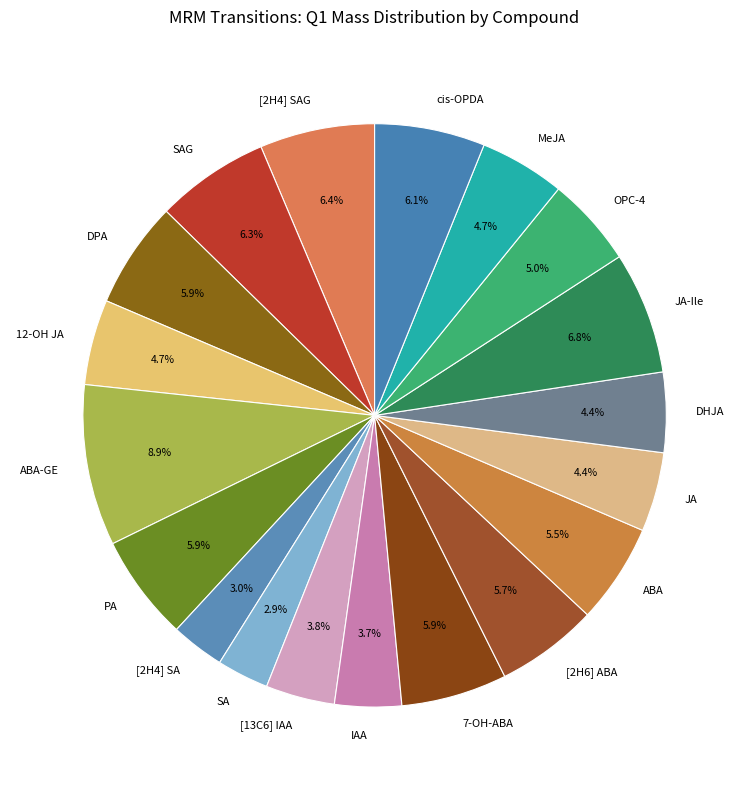

The PA slice represents 1% of the pie. True or false?

False